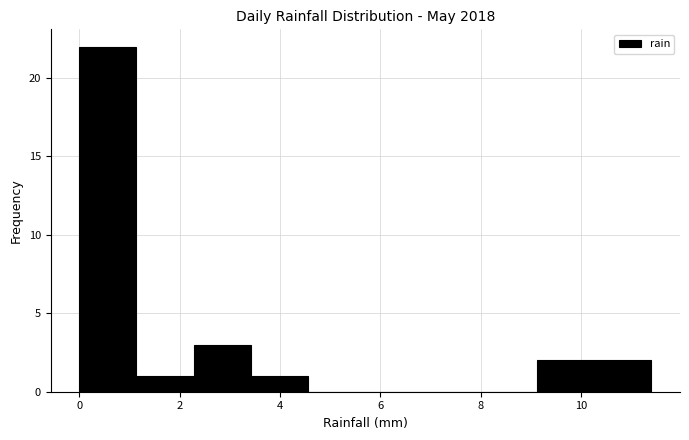

Reading left to right, transcribe this chart: for each bar, give the range it covers on the x-axis and its height. Neither the bar edges nor the heights are printed on the chart, so give them approximately, as read against the axes.

0.00 to 1.14: 22
1.14 to 2.28: 1
2.28 to 3.42: 3
3.42 to 4.56: 1
4.56 to 5.70: 0
5.70 to 6.84: 0
6.84 to 7.98: 0
7.98 to 9.12: 0
9.12 to 10.26: 2
10.26 to 11.40: 2